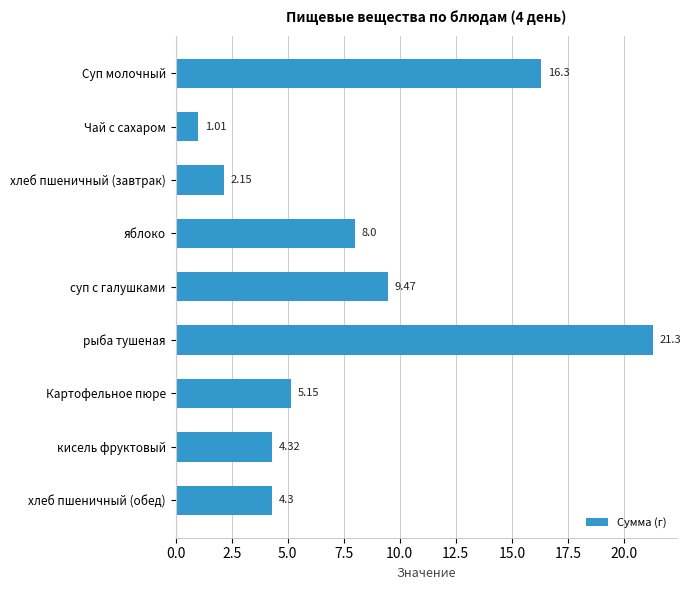

What is the ratio of the value at хлеб пшеничный (завтрак) to the value at Картофельное пюре?

0.4